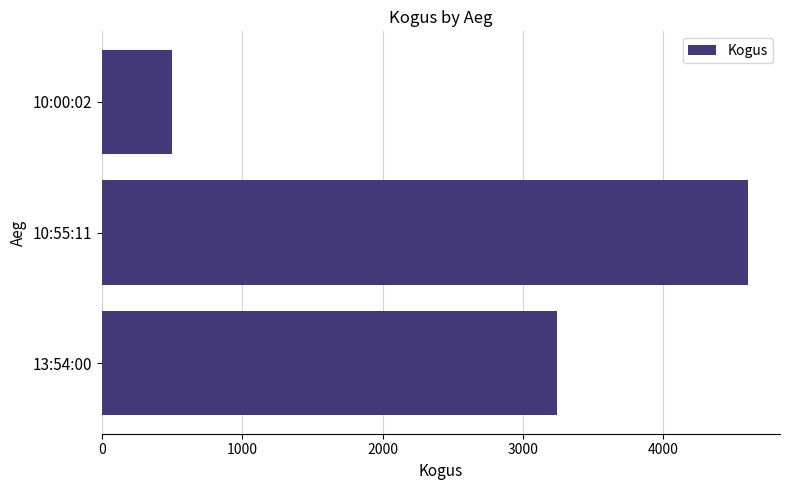

Which label corresponds to the largest value in the chart?

10:55:11